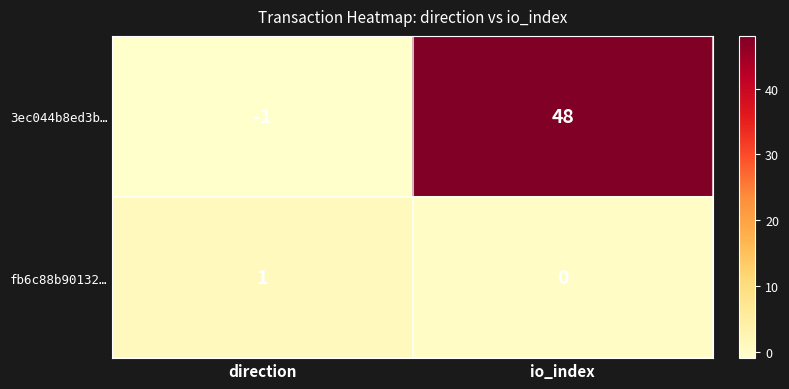

What is the total value across all series at io_index?

48